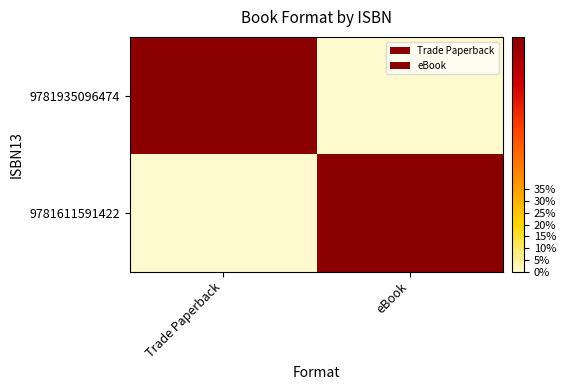

Reading left to right, transcribe all the data shown in this chart.

9781935096474: Trade Paperback=1	eBook=0
9781611591422: Trade Paperback=0	eBook=1